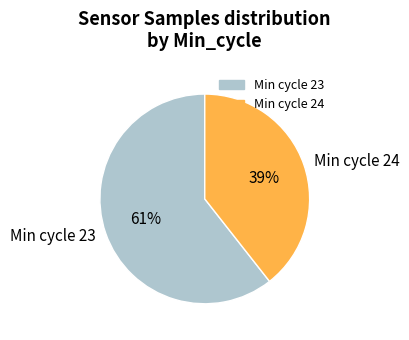

Is it true that Min cycle 24 is 52% of the pie?

False